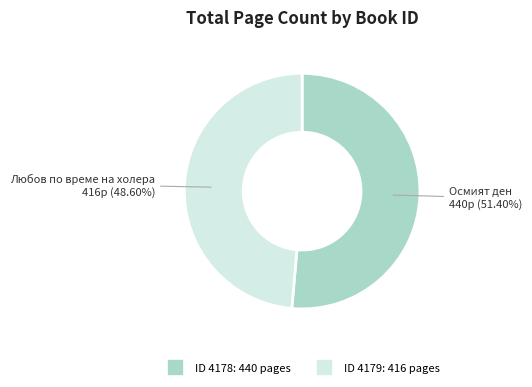

Is there any slice that represents more than half of the pie?

Yes